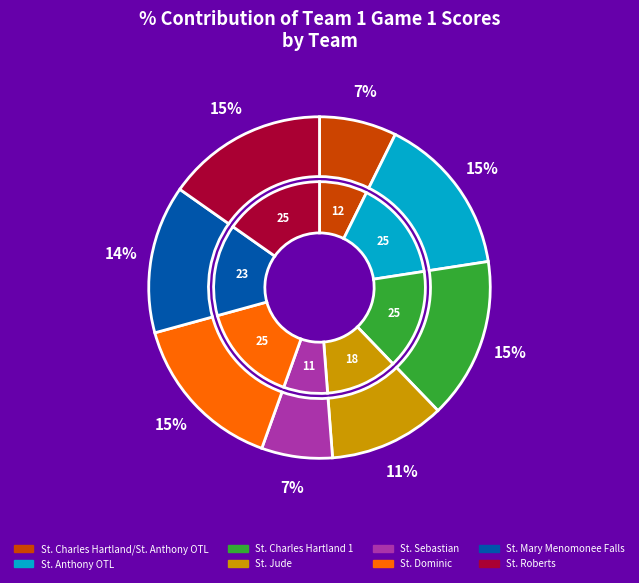

What percentage is NOT represented by St. Anthony OTL?

84.8%